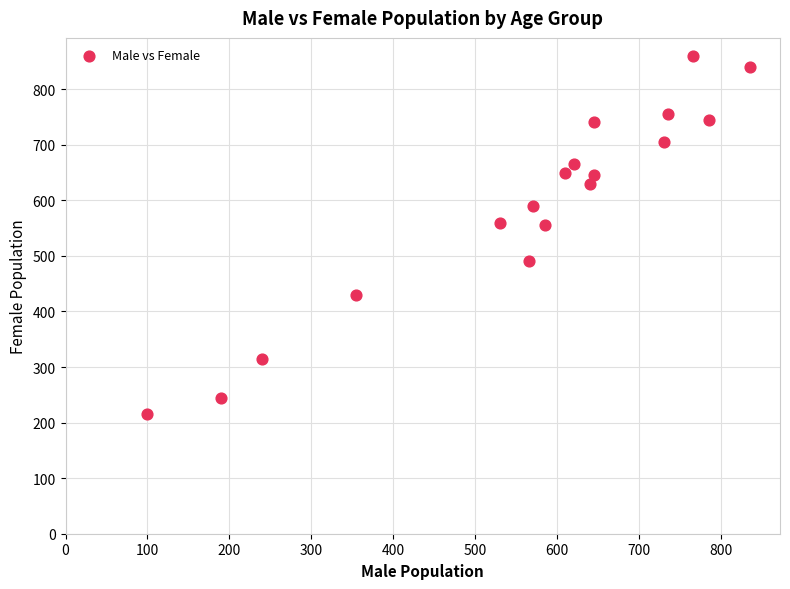

What is the range of X values (max minus min)?

735